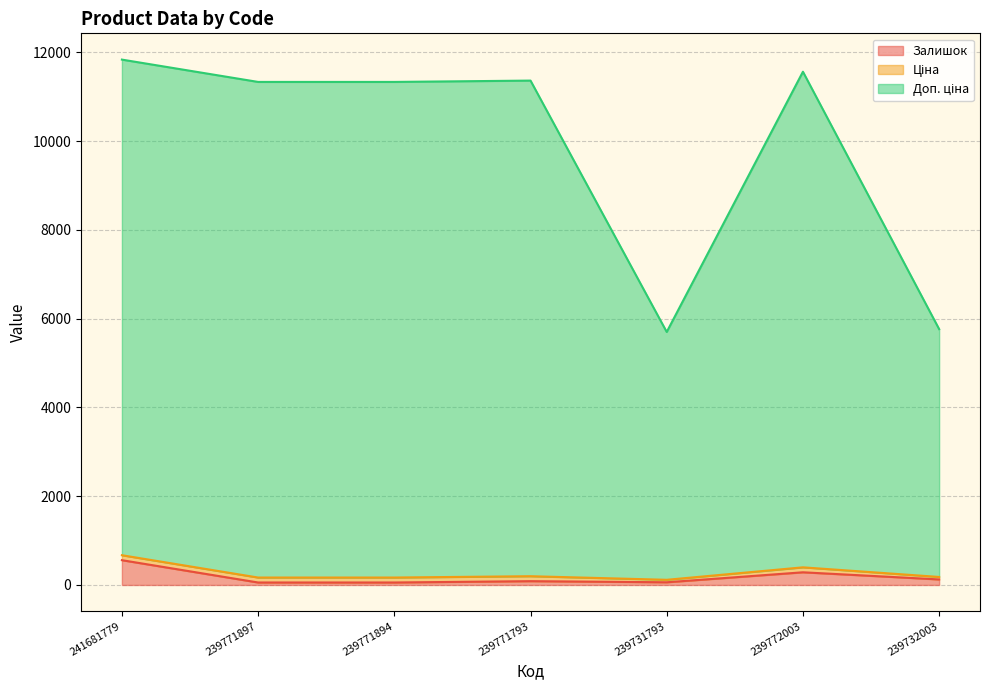

How many categories are shown in the chart?

7